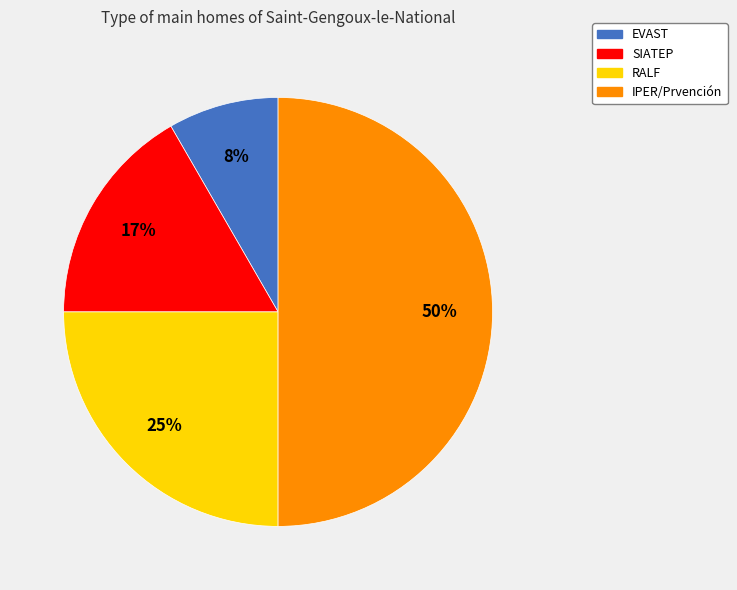

Which slice is the smallest?

EVAST